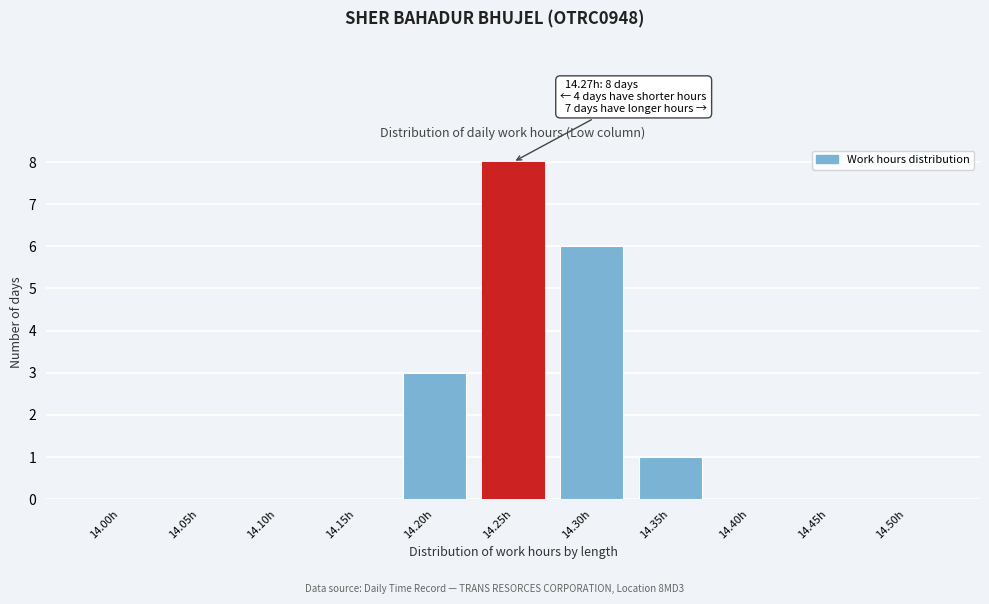

Reading left to right, what are all the values shown in this chart?

14.00h=0	14.05h=0	14.10h=0	14.15h=0	14.20h=3	14.25h=8	14.30h=6	14.35h=1	14.40h=0	14.45h=0	14.50h=0